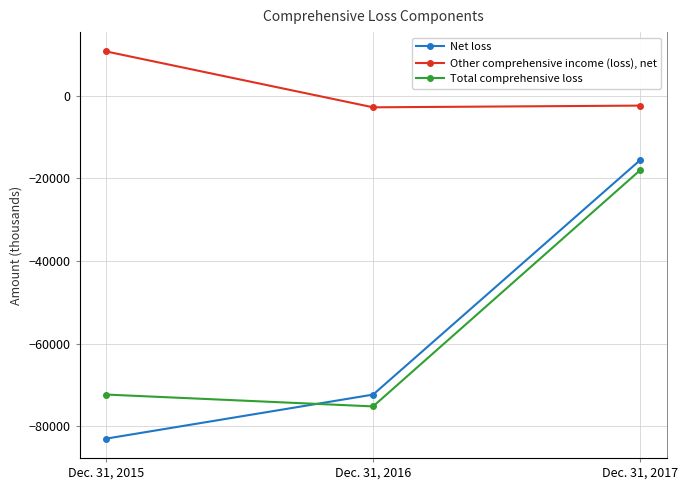

Rank the series by their maximum value, from highest to lowest.

Other comprehensive income (loss), net, Net loss, Total comprehensive loss